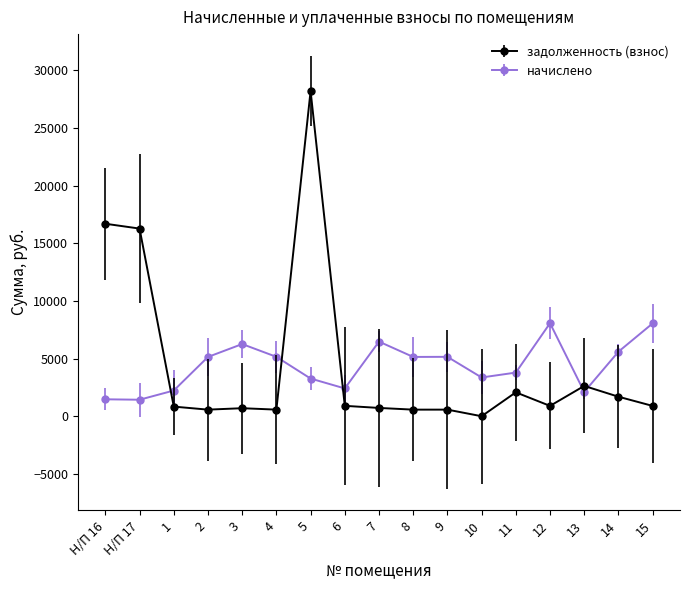

What are all the series names shown in the legend?

задолженность (взнос), начислено